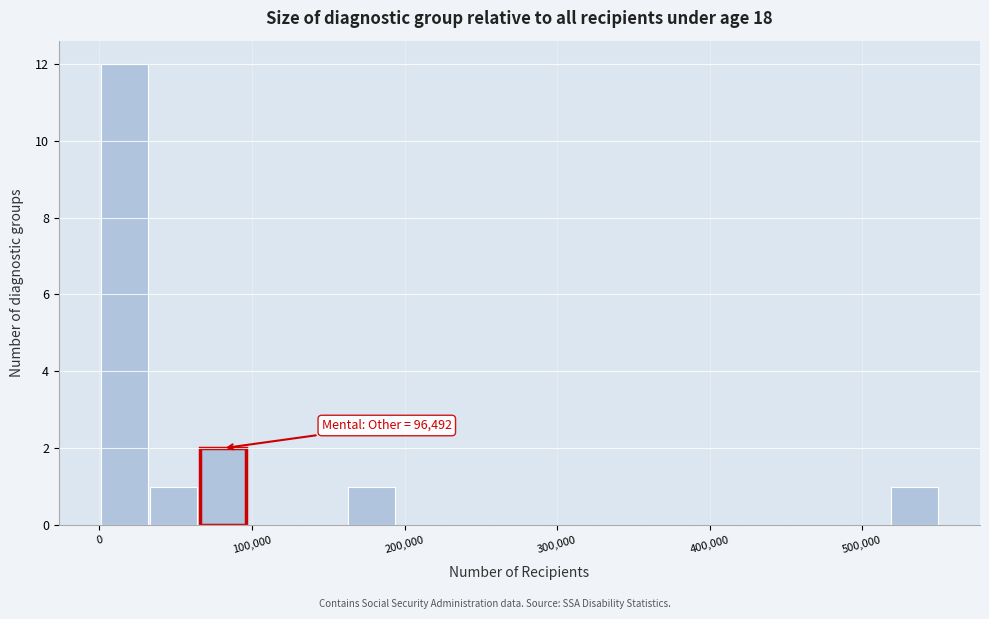

Read against the x-axis, roughly where is the centre of the tallest bar?

20000